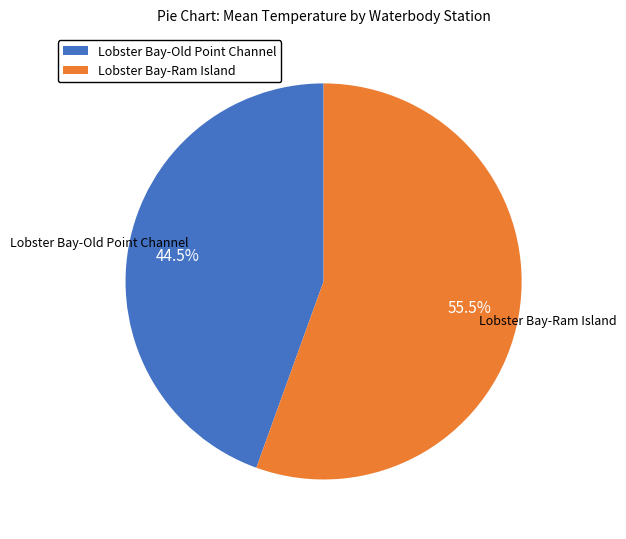

Does Lobster Bay-Ram Island account for over 50% of the chart?

Yes